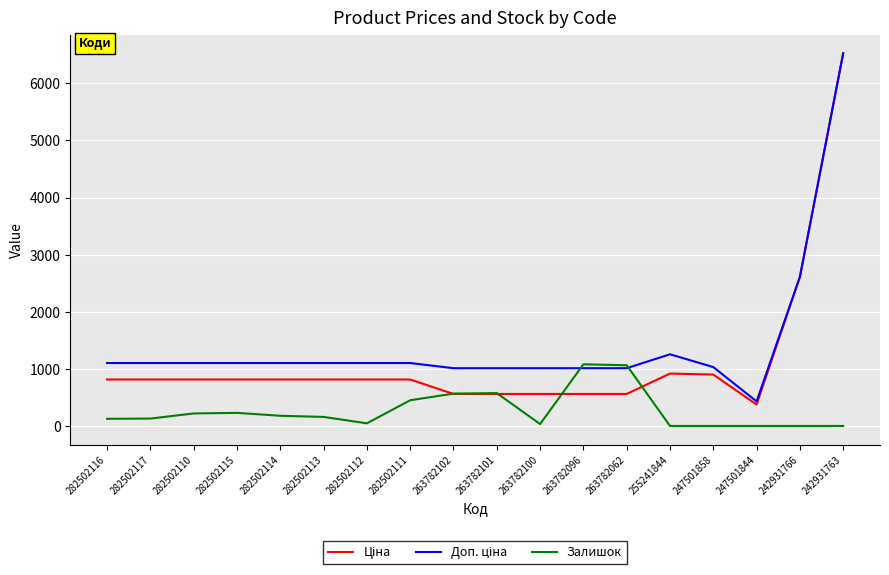

True or false: Залишок has a value of 1063.0 at 263782062.

True